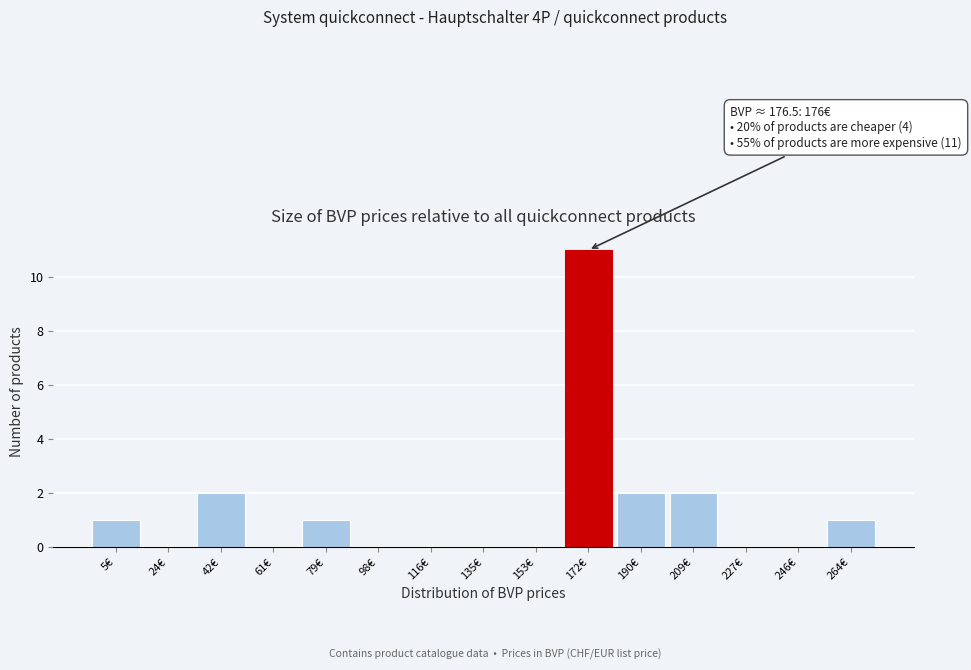

Reading left to right, list all the values displayed in this chart.

5€=1	24€=0	42€=2	61€=0	79€=1	98€=0	116€=0	135€=0	153€=0	172€=11	190€=2	209€=2	227€=0	246€=0	264€=1